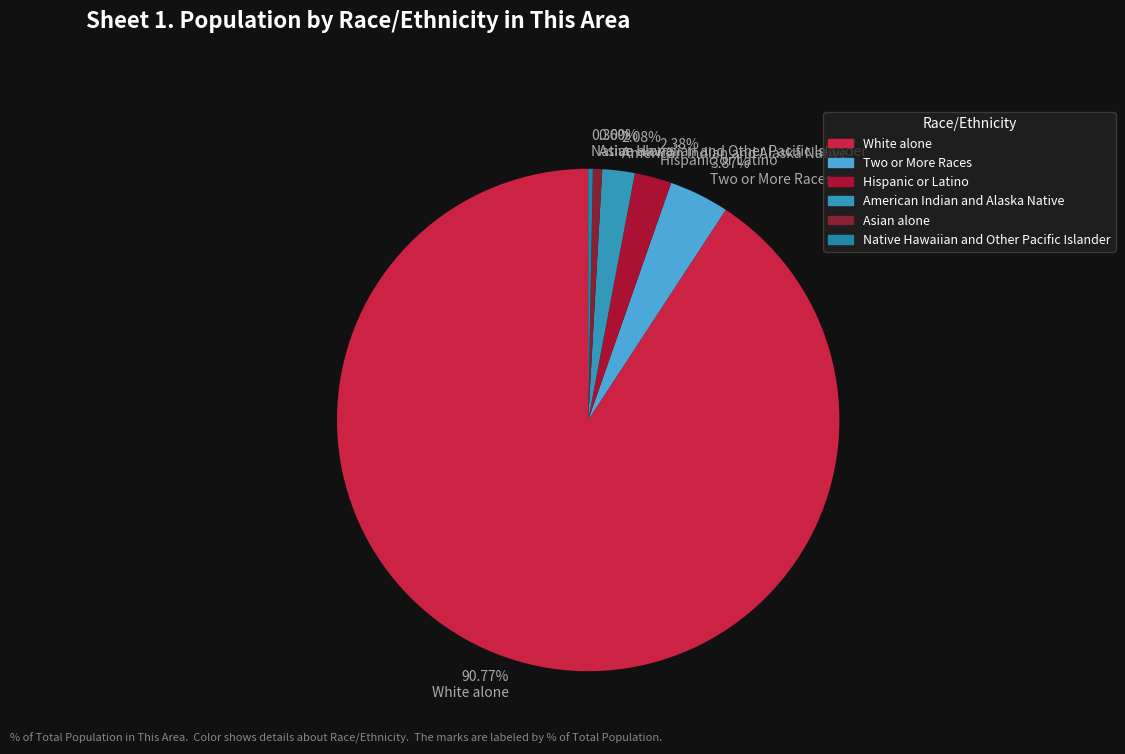

Which slice is the largest?

White alone